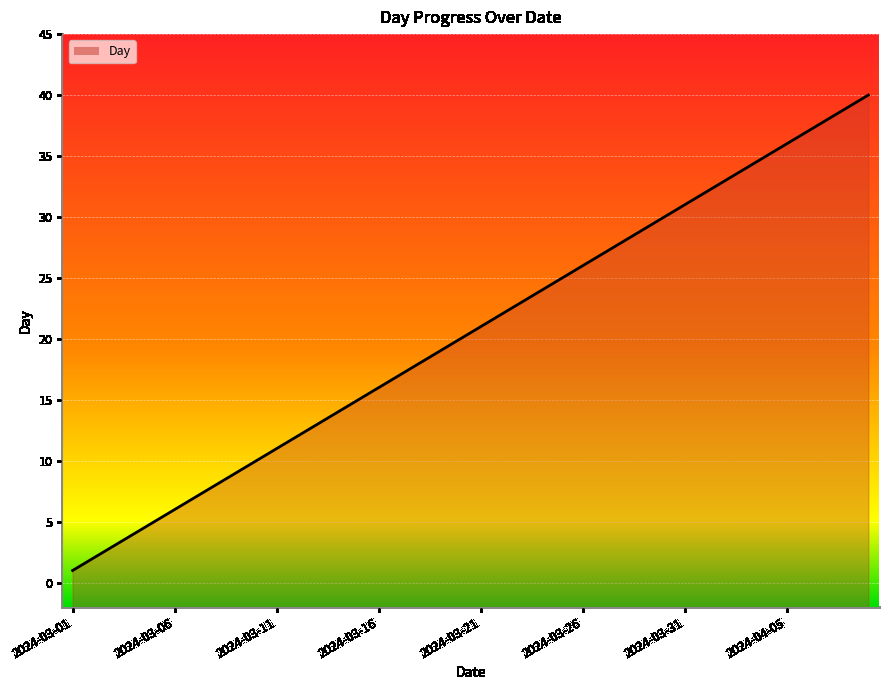

Reading left to right, list all the values displayed in this chart.

1	2	3	4	5	6	7	8	9	10	11	12	13	14	15	16	17	18	19	20	21	22	23	24	25	26	27	28	29	30	31	32	33	34	35	36	37	38	39	40